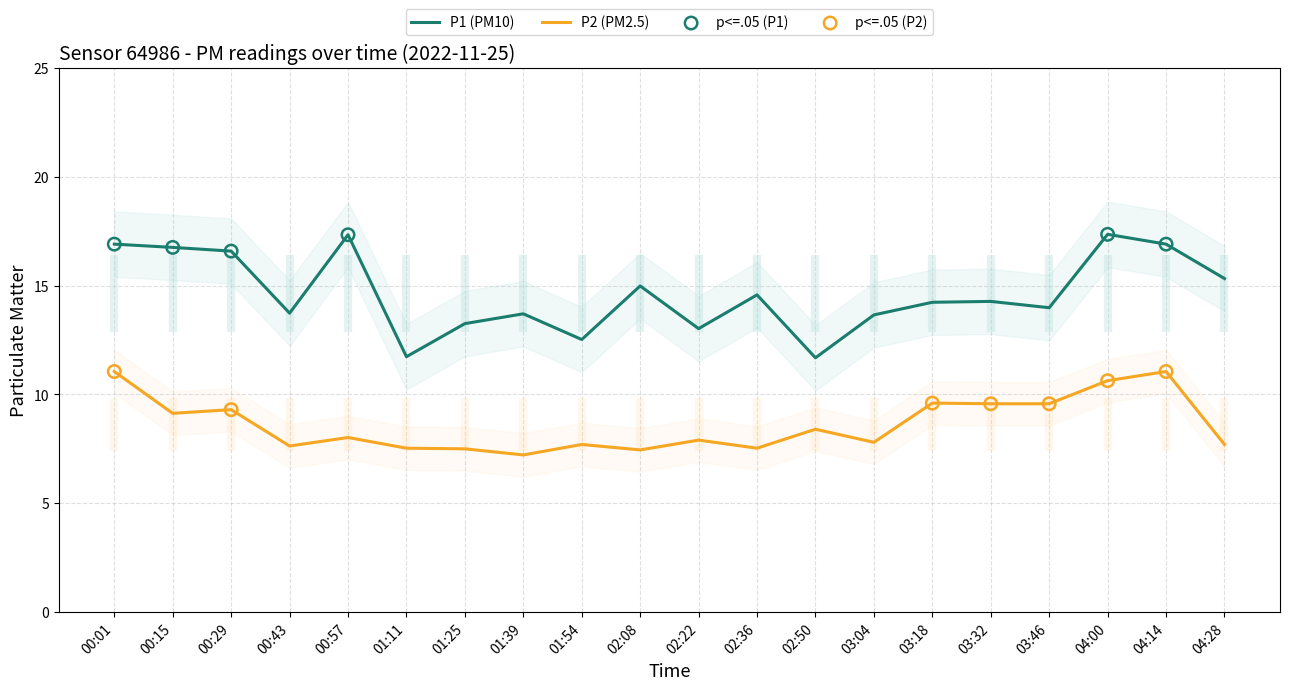

What are all the series names shown in the legend?

P1, P2